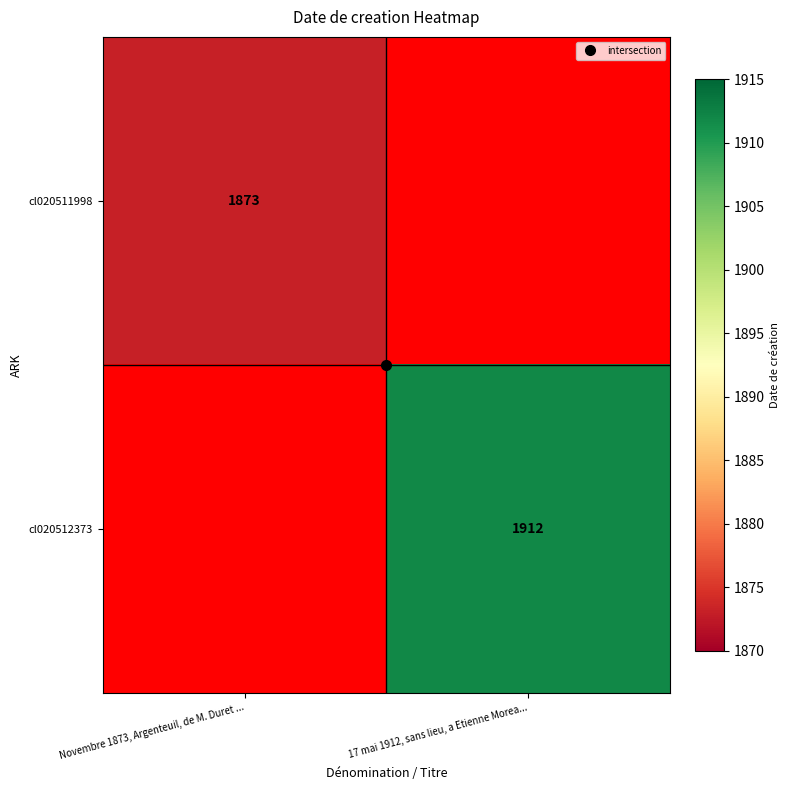

Rank the categories by cl020512373 value from lowest to highest.

Novembre 1873, Argenteuil, de M. Duret ..., 17 mai 1912, sans lieu, a Etienne Morea...